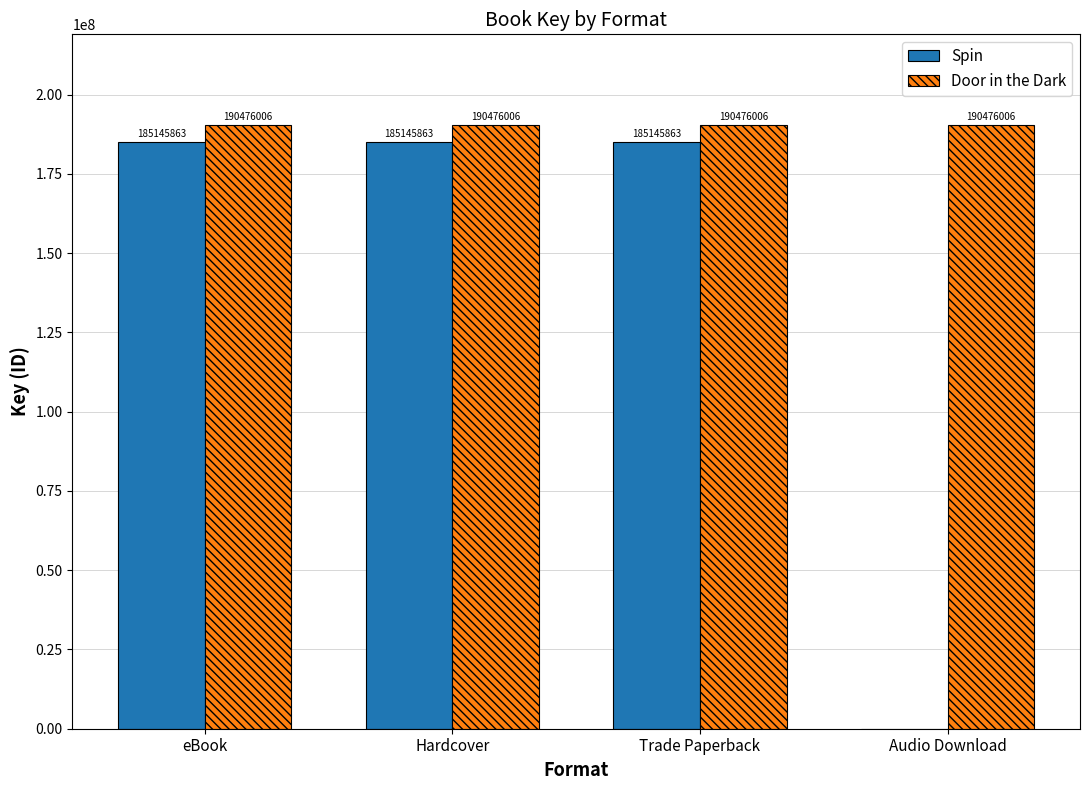

Which series has the widest spread of values?

Spin